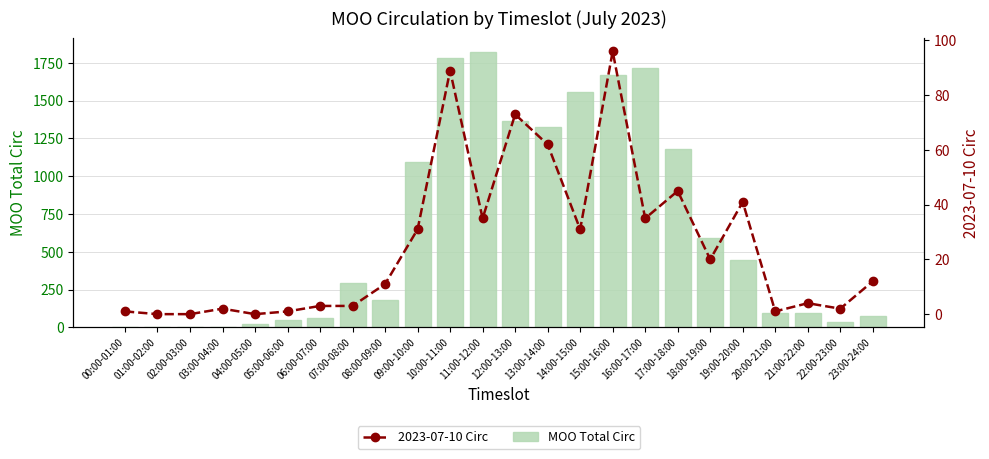

Which label corresponds to the smallest value in the chart?

02:00-03:00